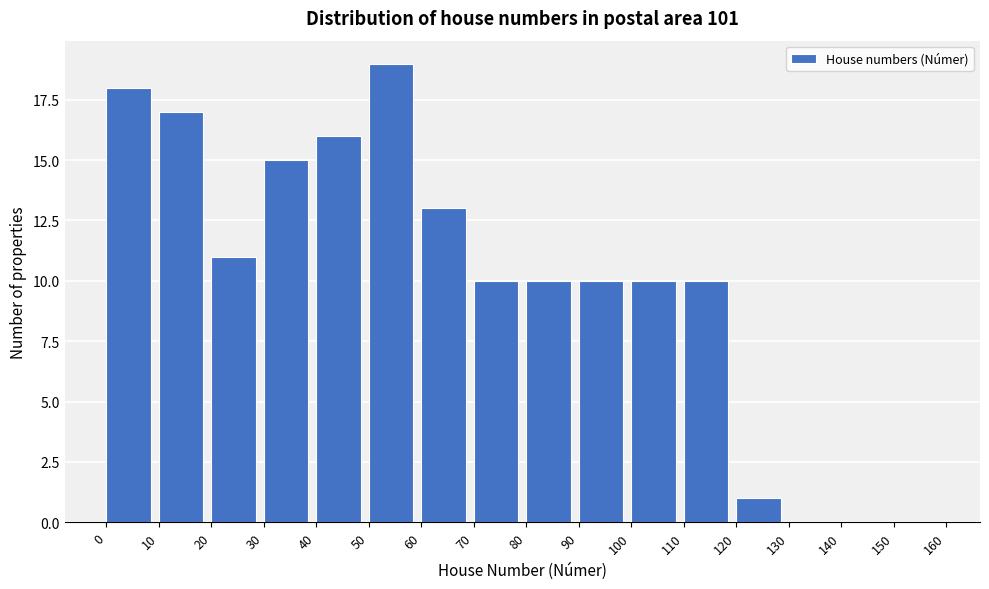

Reading left to right, list every bar in this chart as the range it spans on the x-axis followed by its height. The values are not printed on the chart, so give them approximately, as read against the axis.

0 to 10: 18
10 to 20: 17
20 to 30: 11
30 to 40: 15
40 to 50: 16
50 to 60: 19
60 to 70: 13
70 to 80: 10
80 to 90: 10
90 to 100: 10
100 to 110: 10
110 to 120: 10
120 to 130: 1
130 to 140: 0
140 to 150: 0
150 to 160: 0